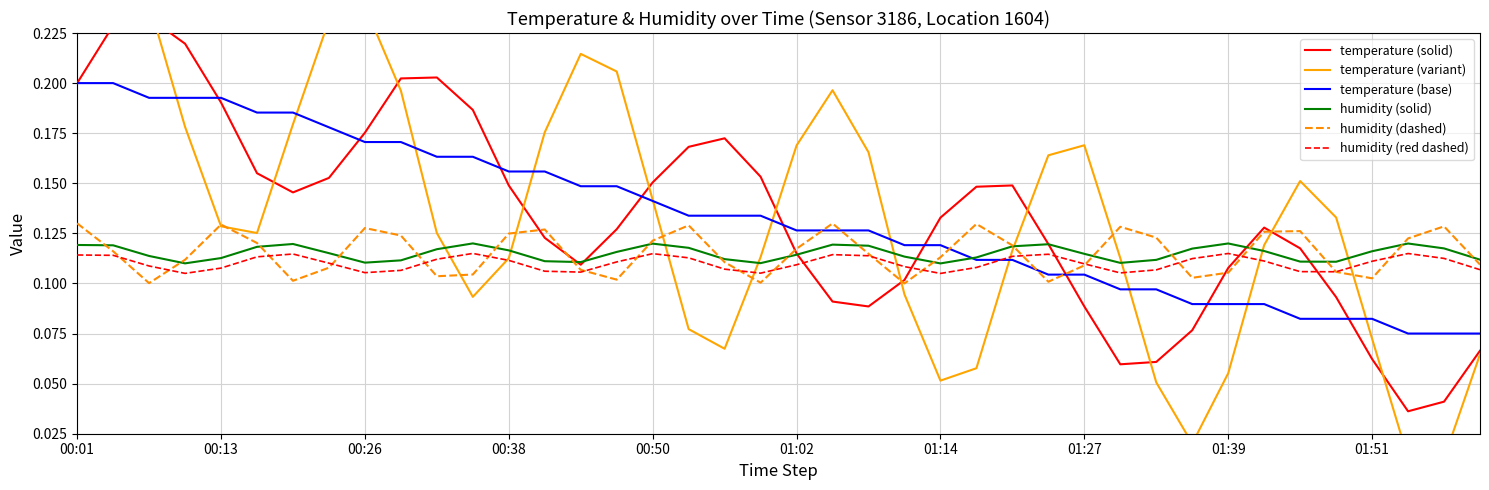

What are all the series names shown in the legend?

temperature (solid), temperature (variant), temperature (base), humidity (solid), humidity (dashed), humidity (red dashed)